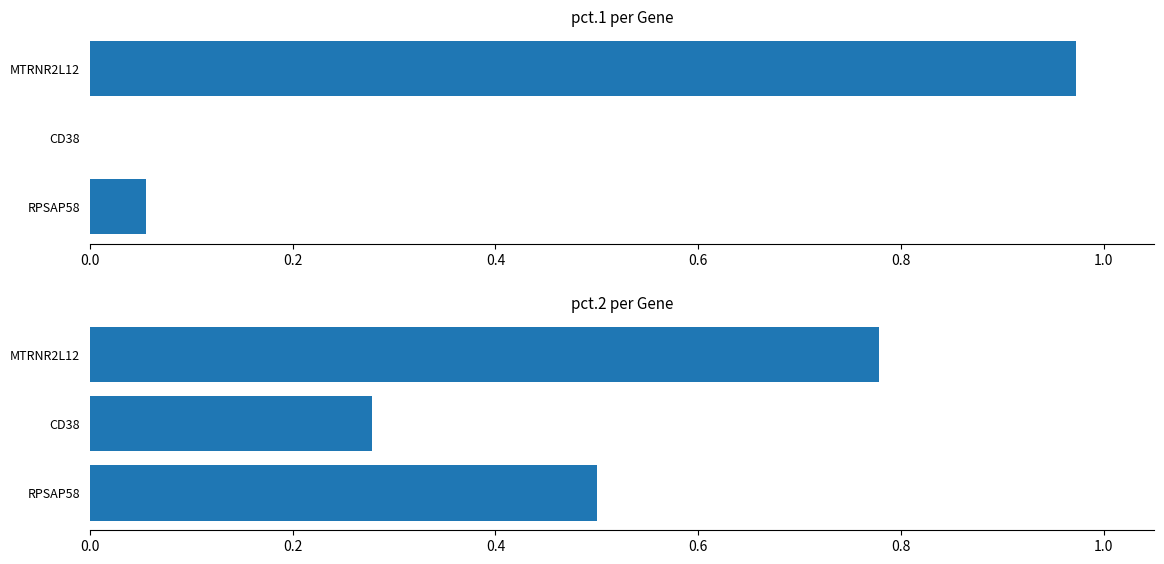

The value of pct.1 at MTRNR2L12 is 0.5. True or false?

False